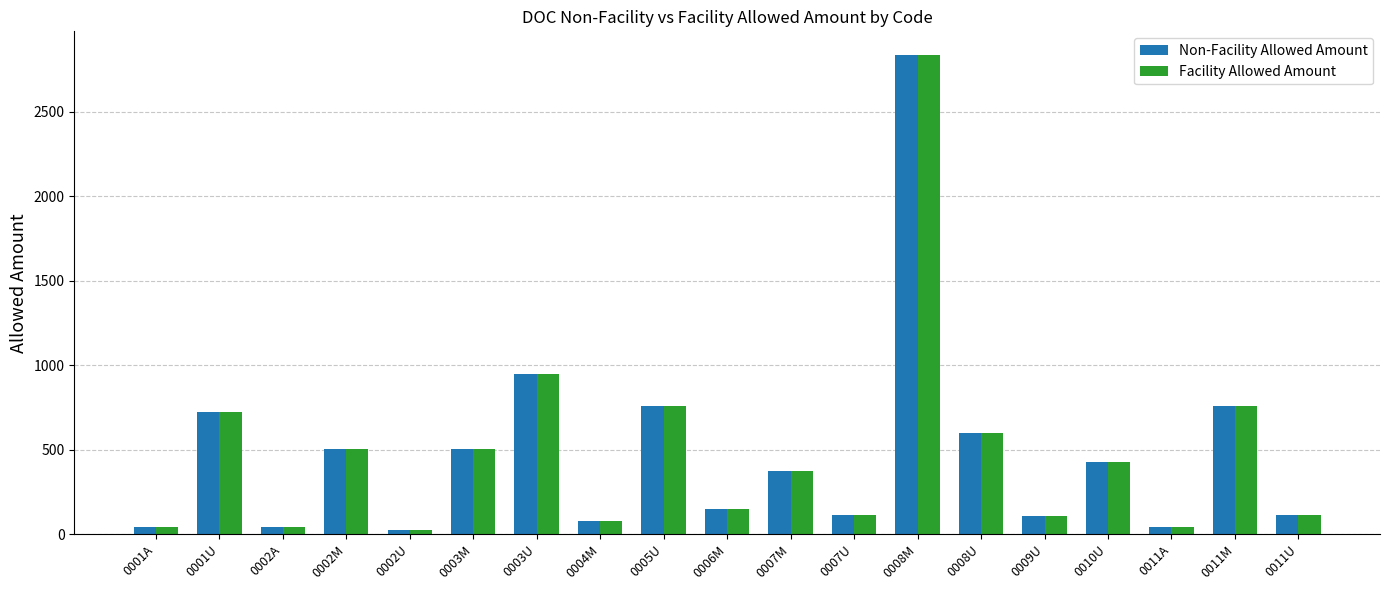

What is the total value across all series at 0001A?

80.0